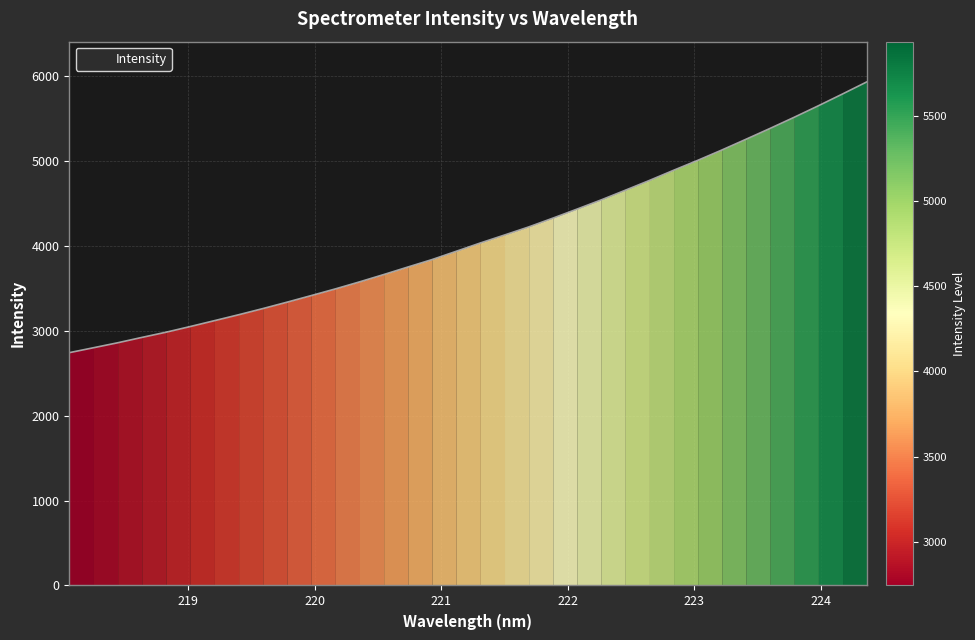

What is the maximum value shown in the chart?

5933.7